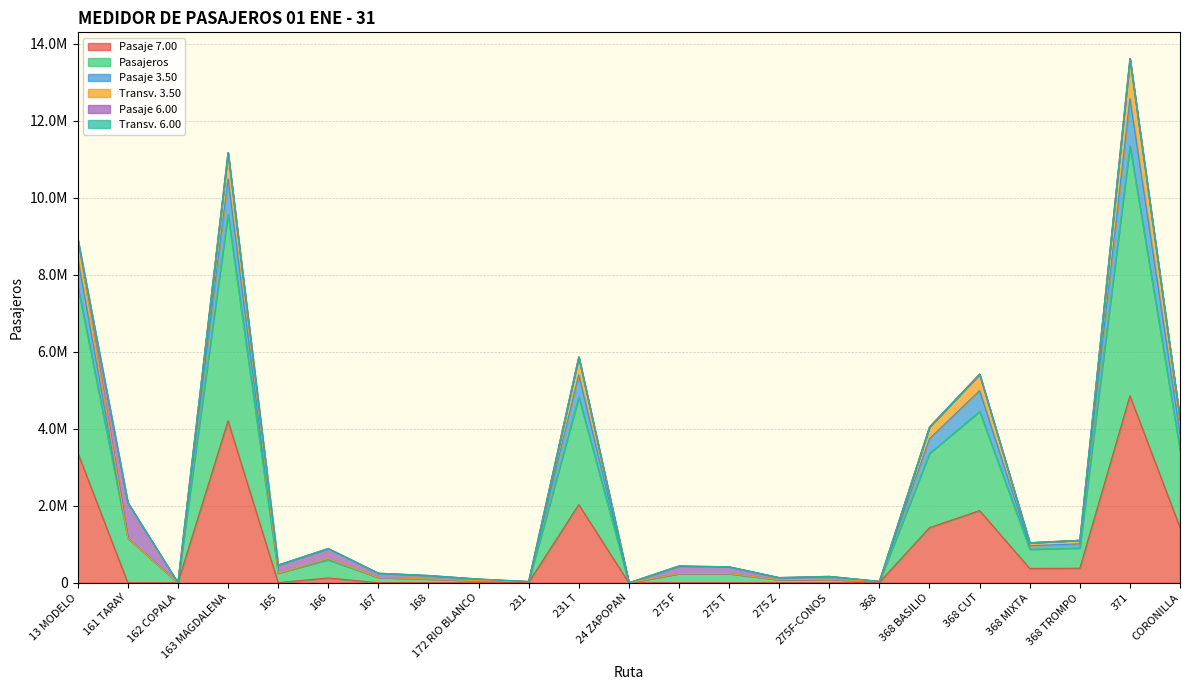

How many interior local valleys does the Pasajeros series have?

7